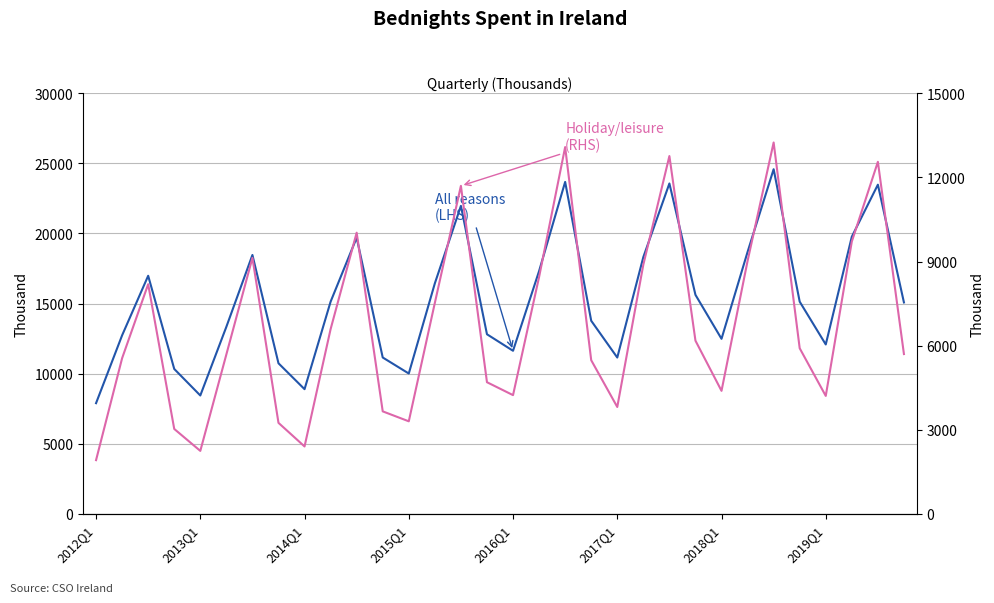

What is the smallest value displayed?

1914